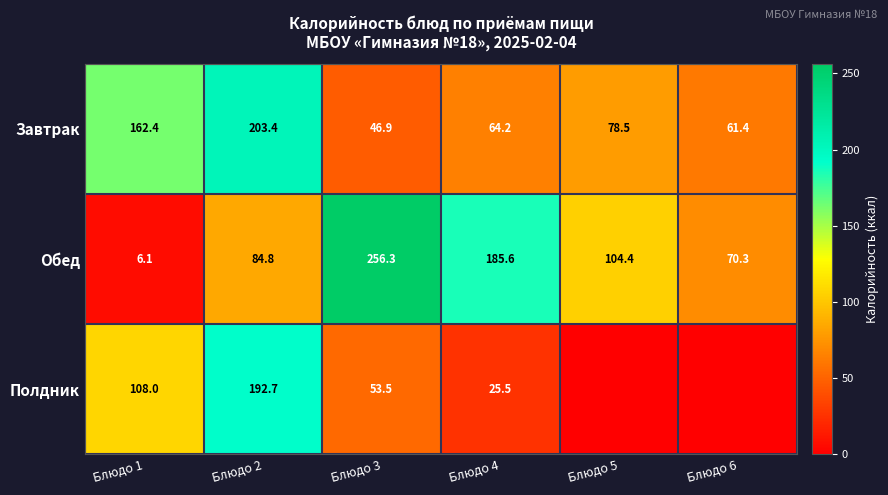

At how many categories does at least one series exceed 236?

1